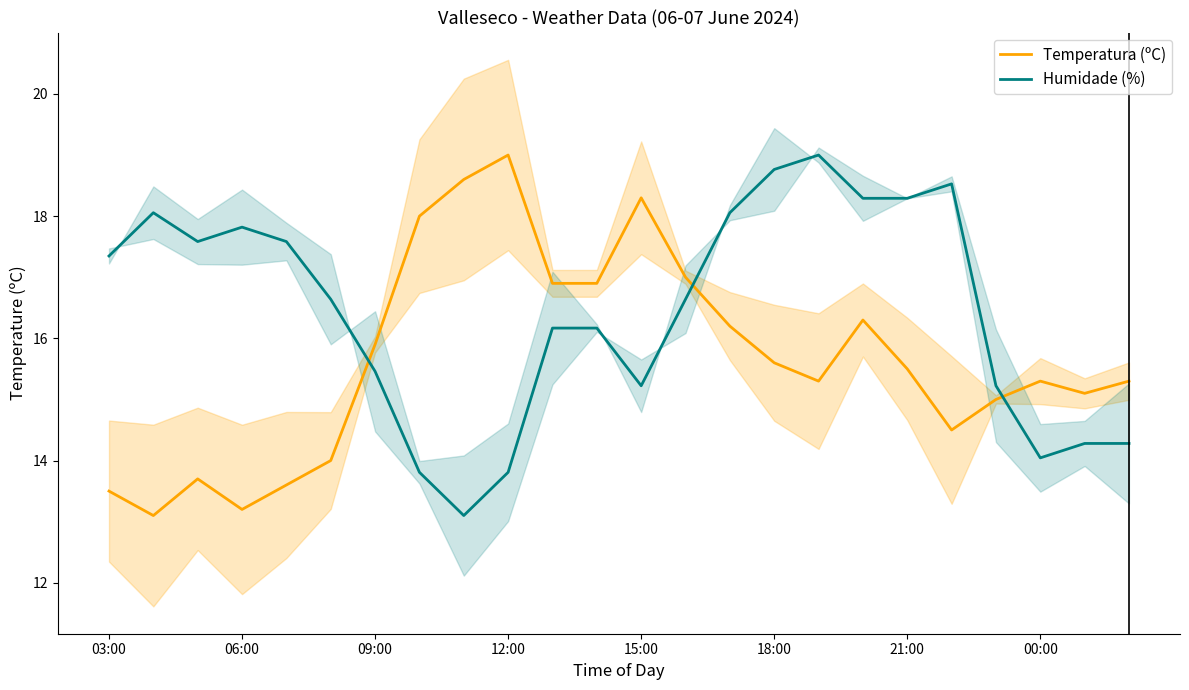

What is the lowest value of the Temperatura (ºC) series?

13.1